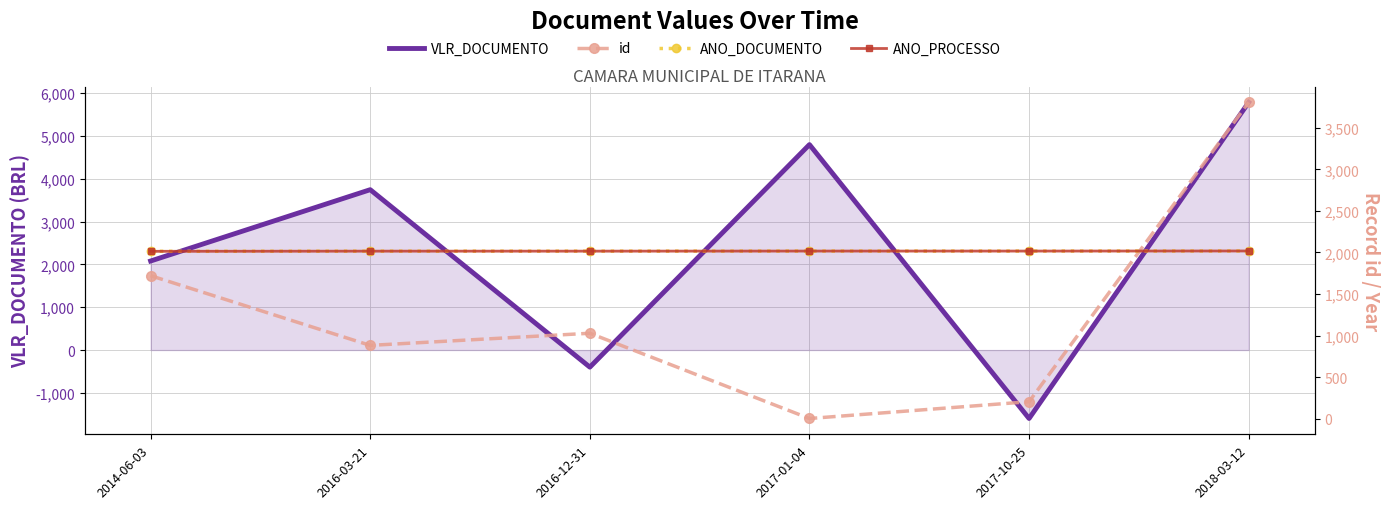

How many lines are shown in the chart?

4